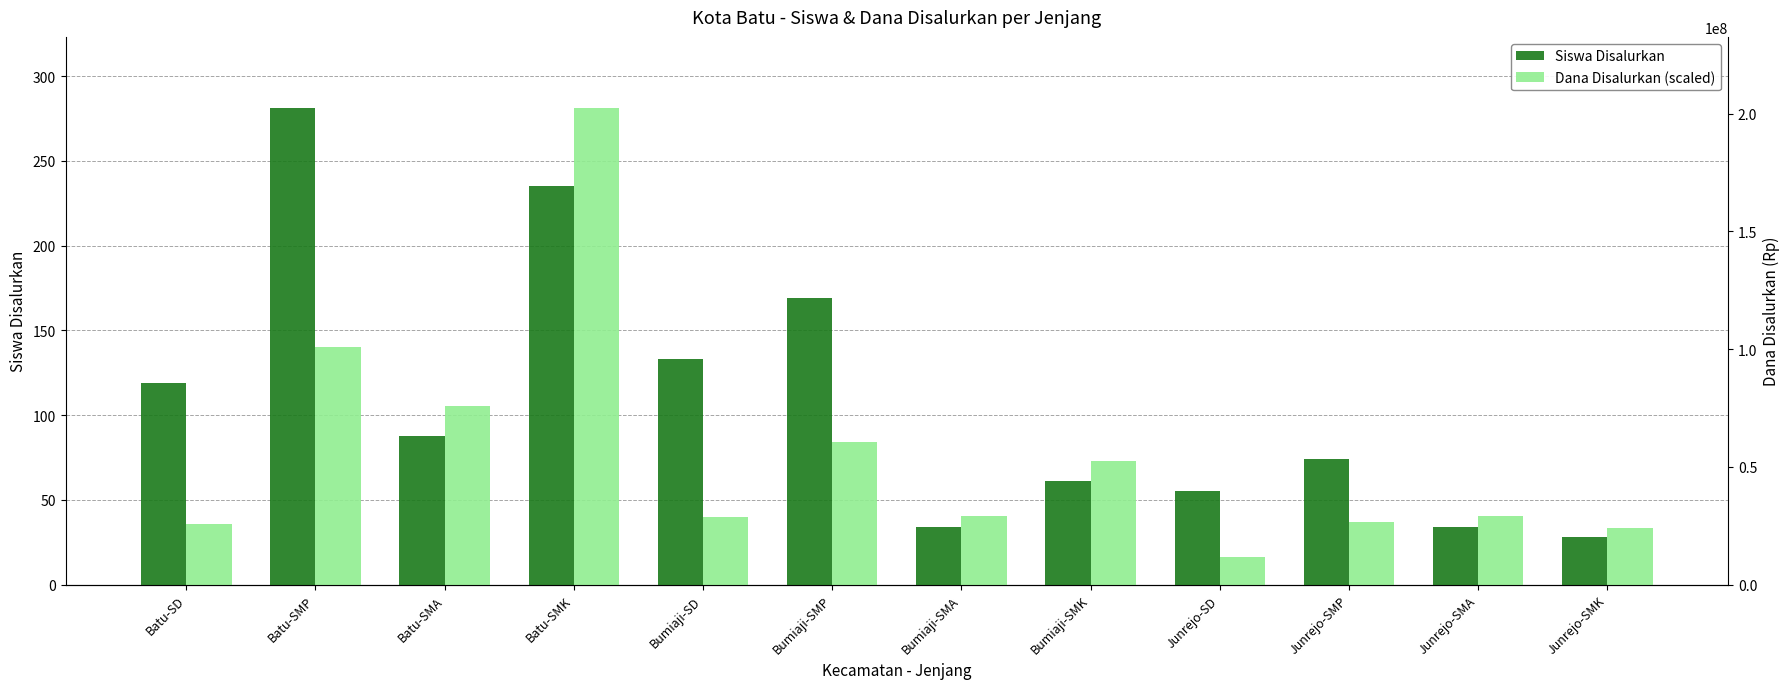

Is the value of Dana Disalurkan (scaled) at Batu-SD greater than the value of Siswa Disalurkan at Junrejo-SMA?

Yes